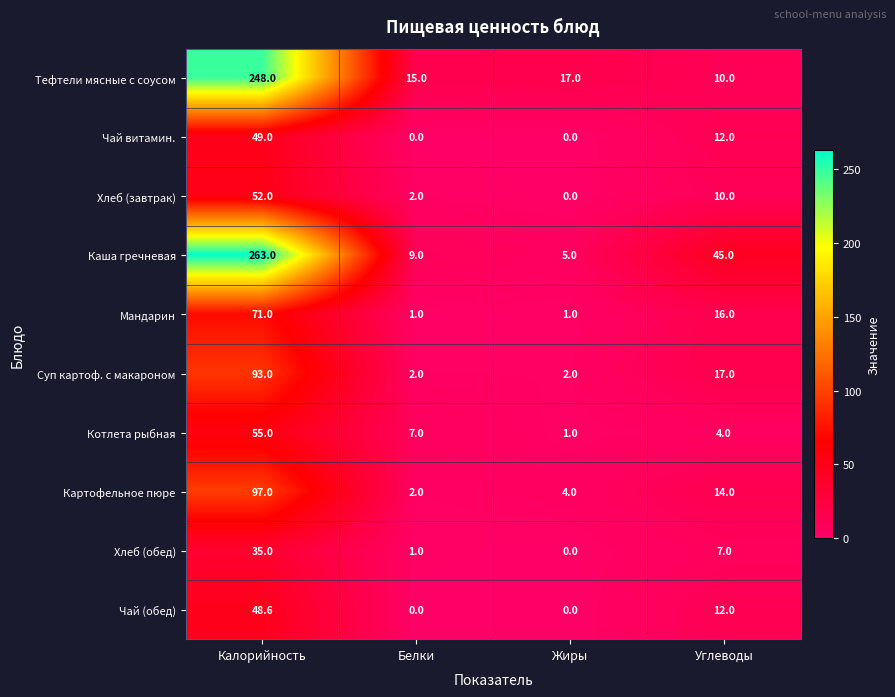

What is the sum of all Каша гречневая values?

322.0